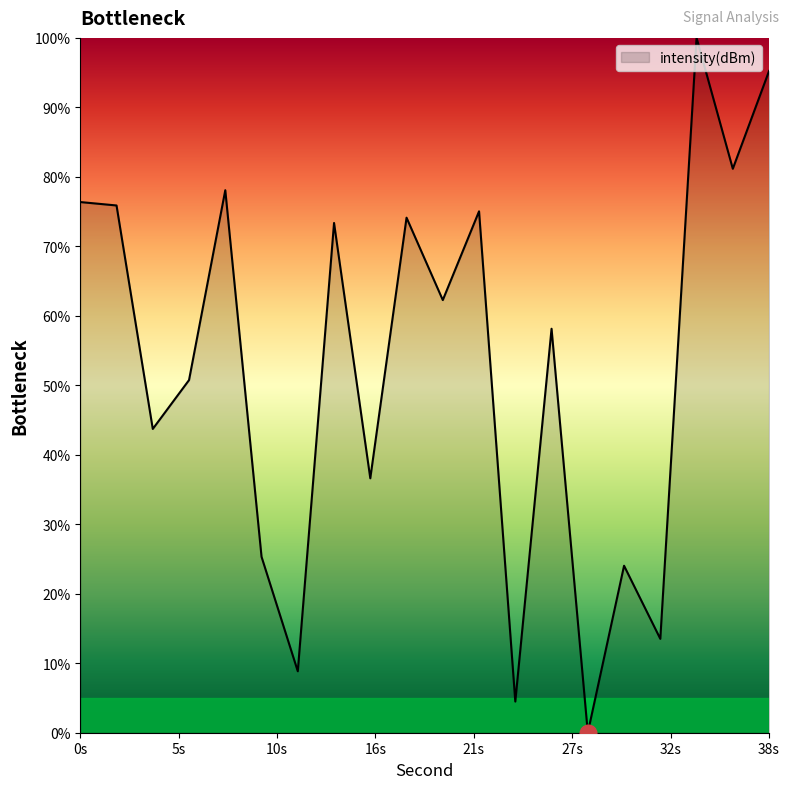

What is the difference between the maximum and minimum values?

100.0